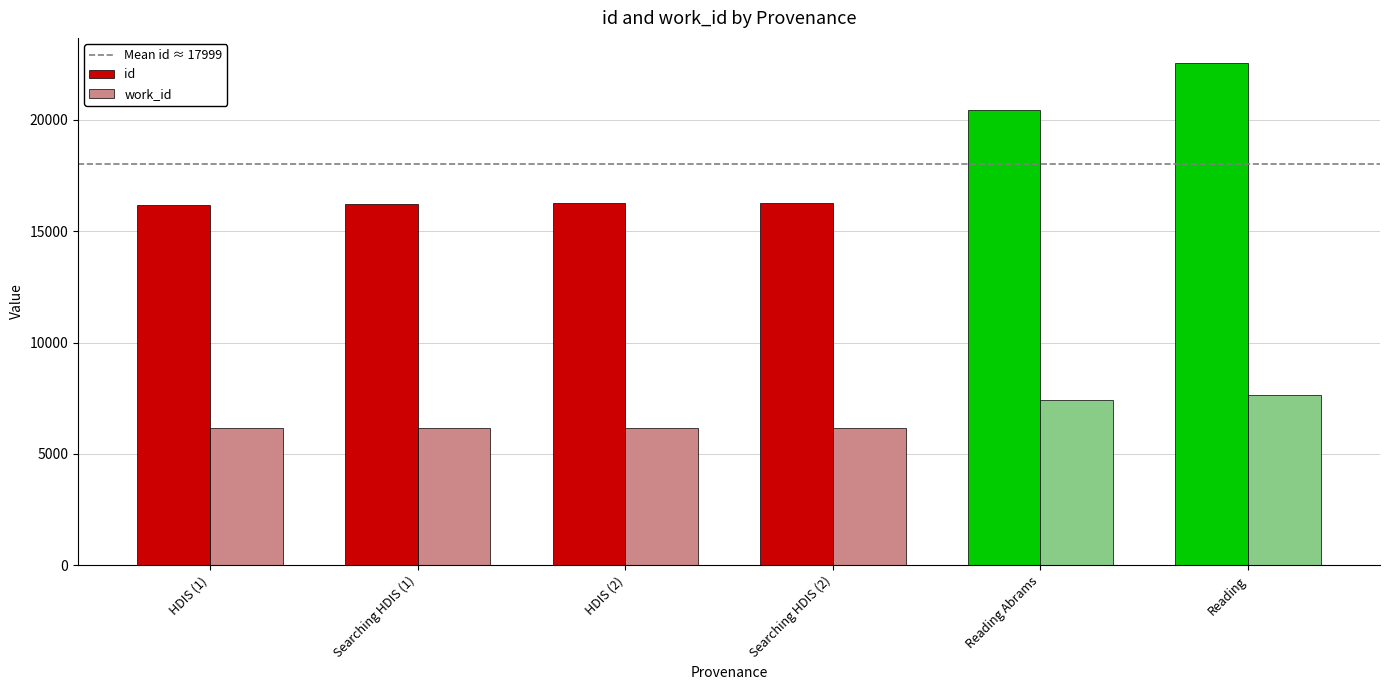

True or false: work_id has a value of 4872 at Reading Abrams.

False